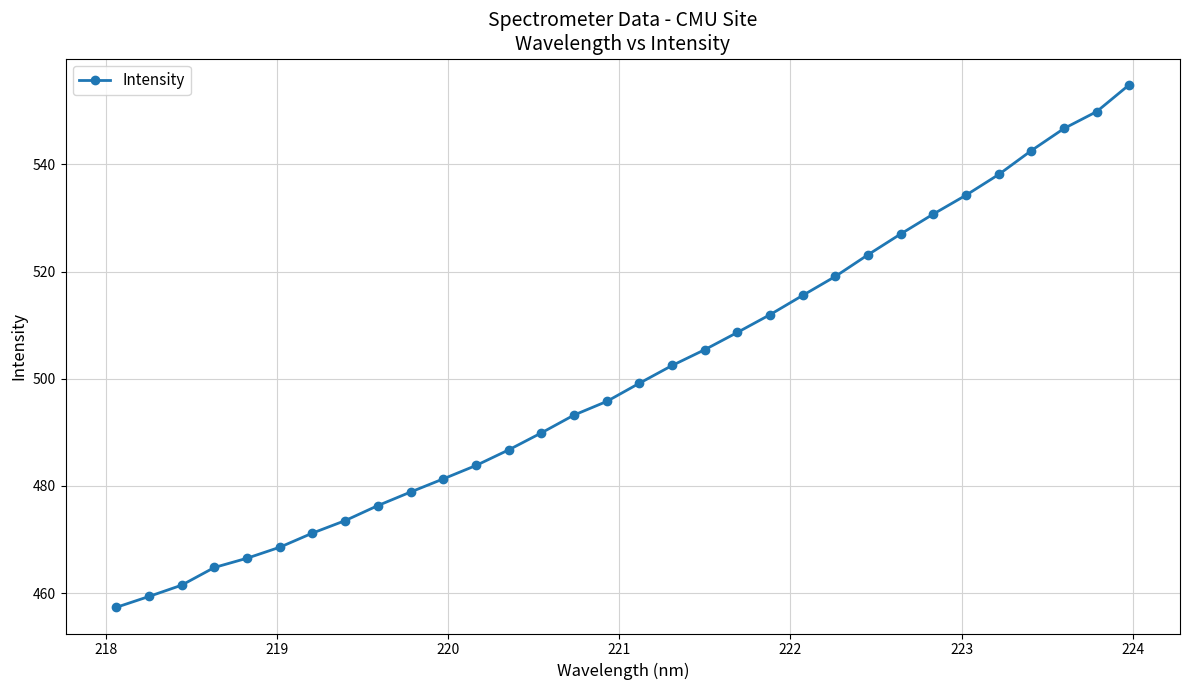

What is the sum of all values?

16018.1